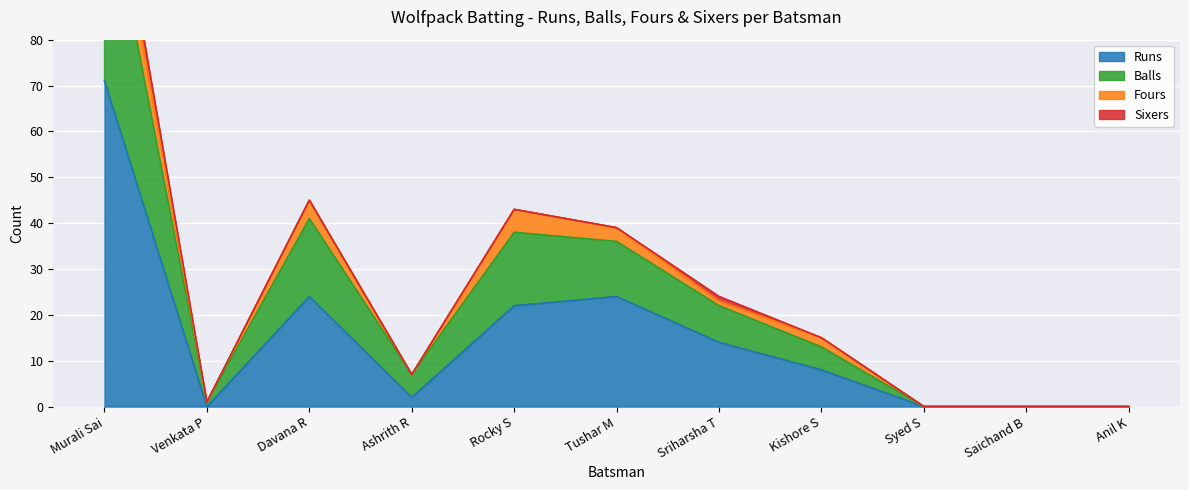

Is it true that Runs equals 3 at Kishore S?

False